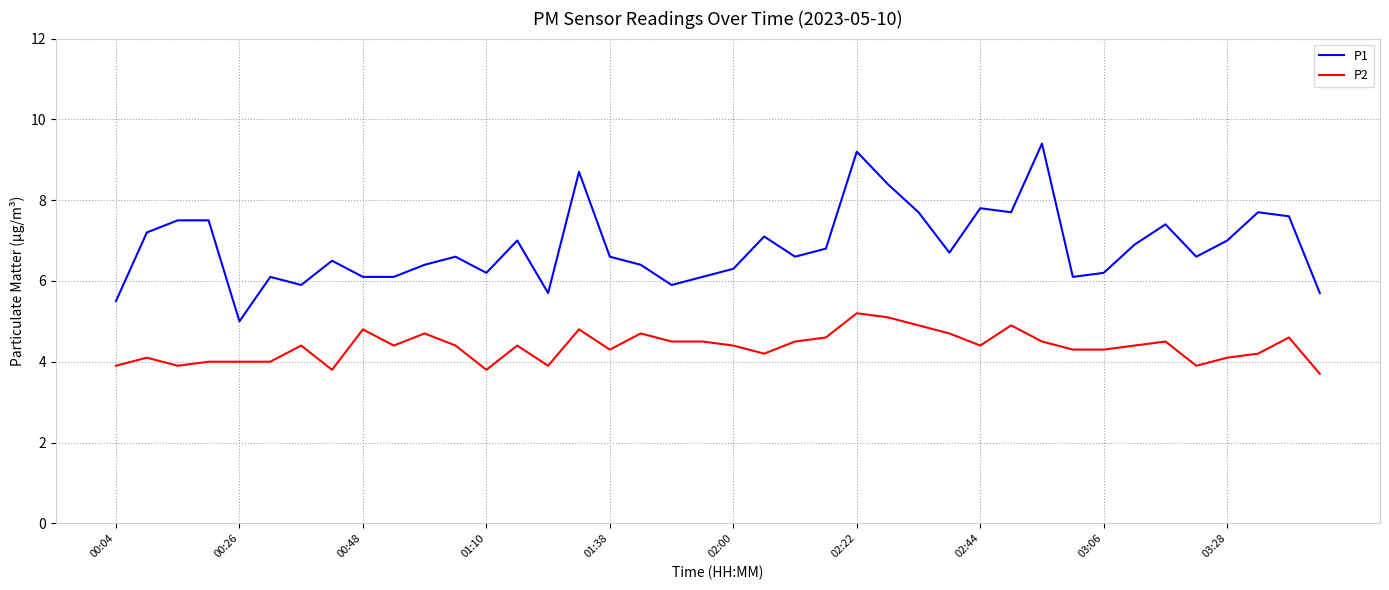

Does the chart have visible grid lines?

Yes